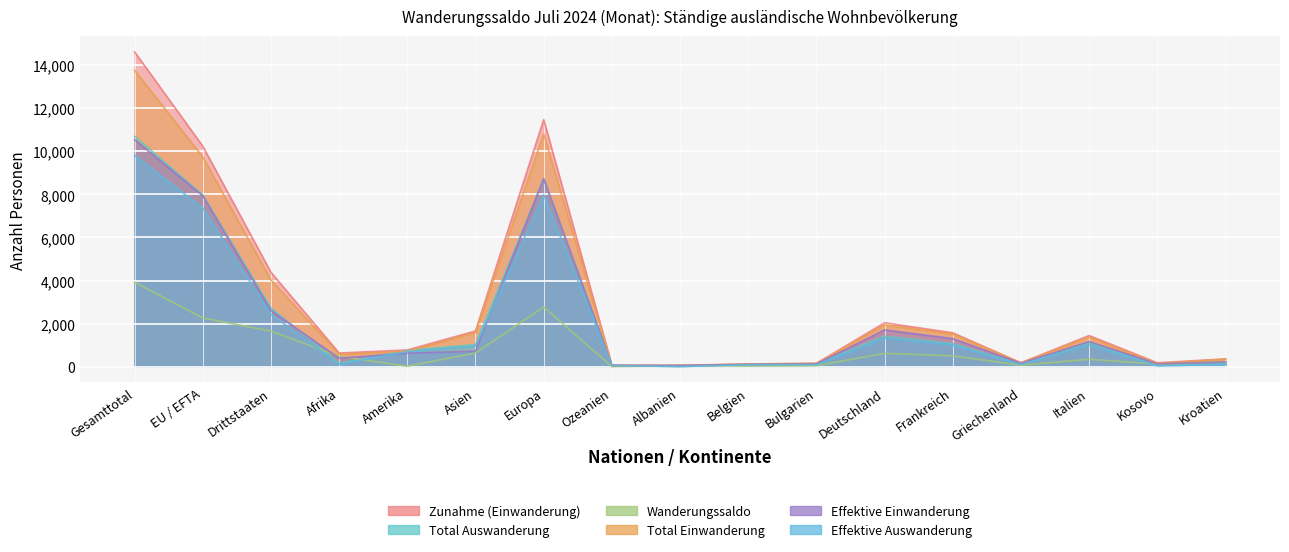

How many values in the Total Auswanderung series exceed 755?

8